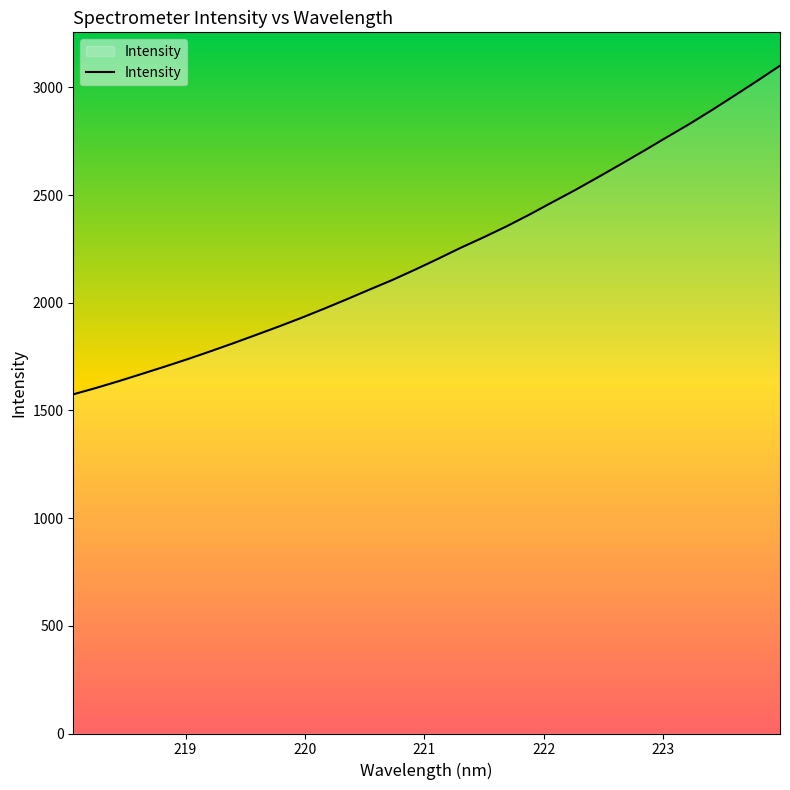

What is the greatest value displayed?

3100.3